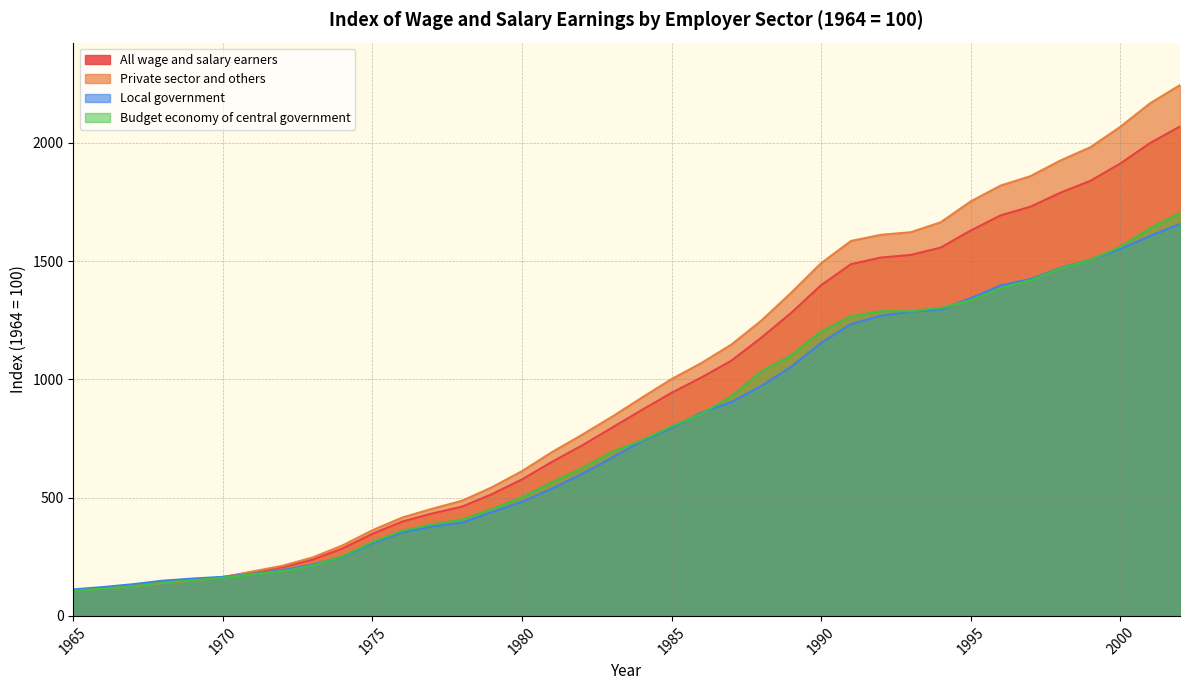

Between 1997 and 1998, which series saw the biggest shift?

Private sector and others